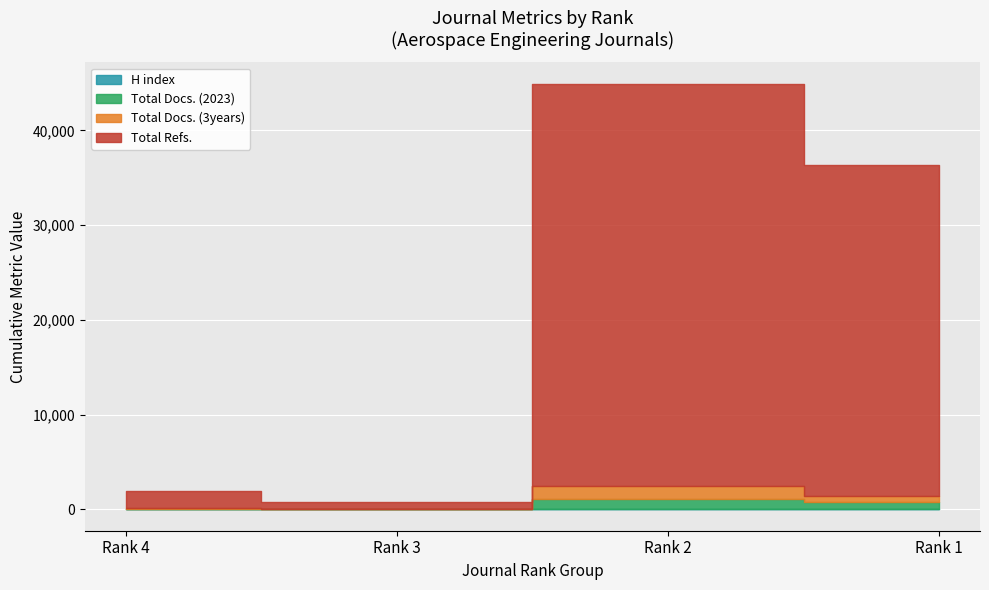

What is the sum of the Total Docs. (3years) values at Rank 4 and Rank 2?

1542